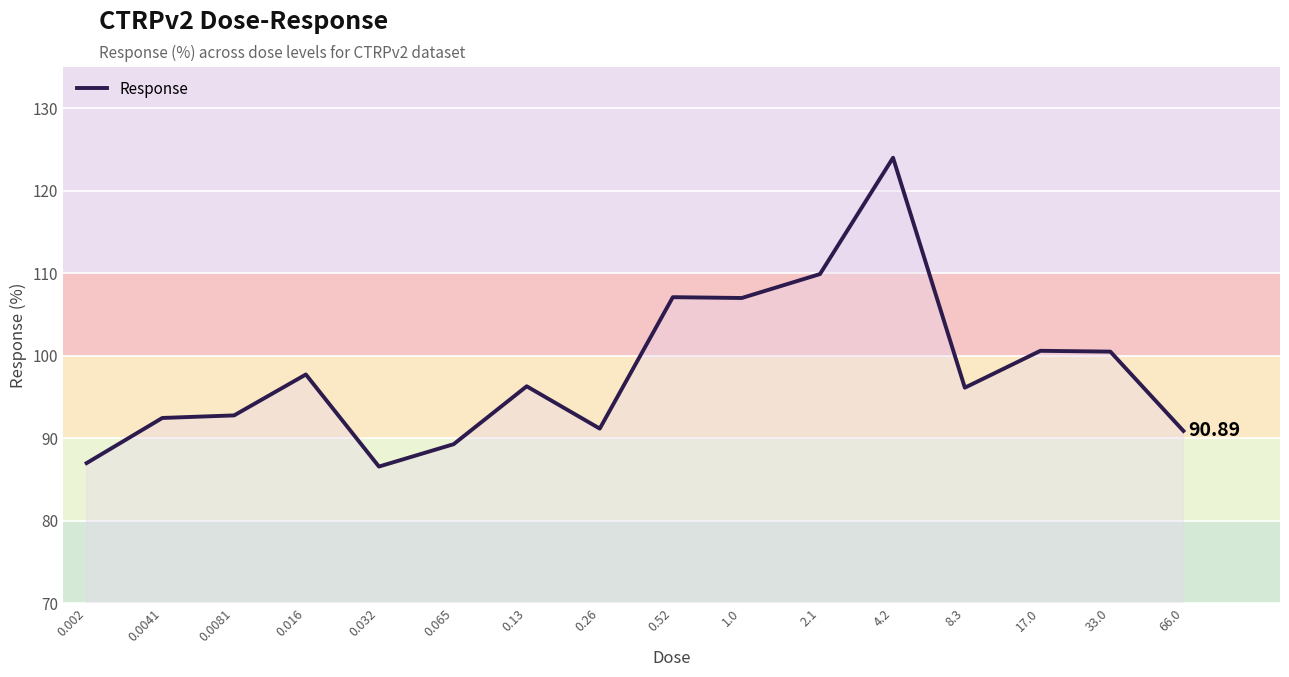

What is the difference between the maximum and minimum values?

37.4